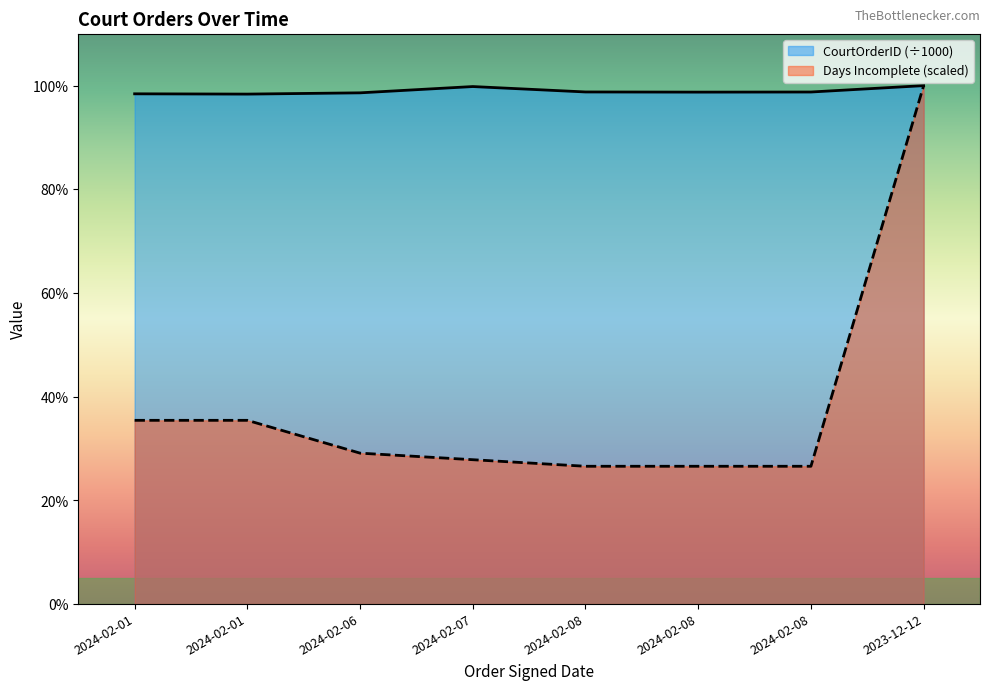

Reading left to right, transcribe all the data shown in this chart.

CourtOrderID: 2024-02-01=61.3	2024-02-01=61.3	2024-02-06=61.4	2024-02-07=62.2	2024-02-08=61.5	2024-02-08=61.5	2024-02-08=61.5	2023-12-12=62.3
Days incomplete: 2024-02-01=22.1	2024-02-01=22.1	2024-02-06=18.1	2024-02-07=17.3	2024-02-08=16.6	2024-02-08=16.6	2024-02-08=16.6	2023-12-12=62.3